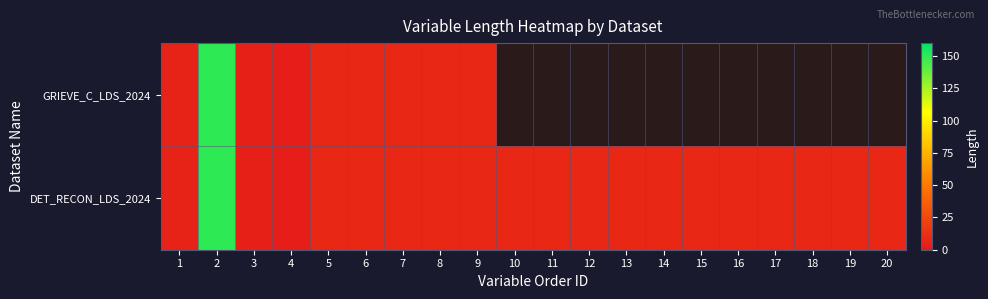

At which label does DET_RECON_LDS_2024 reach its peak?

2